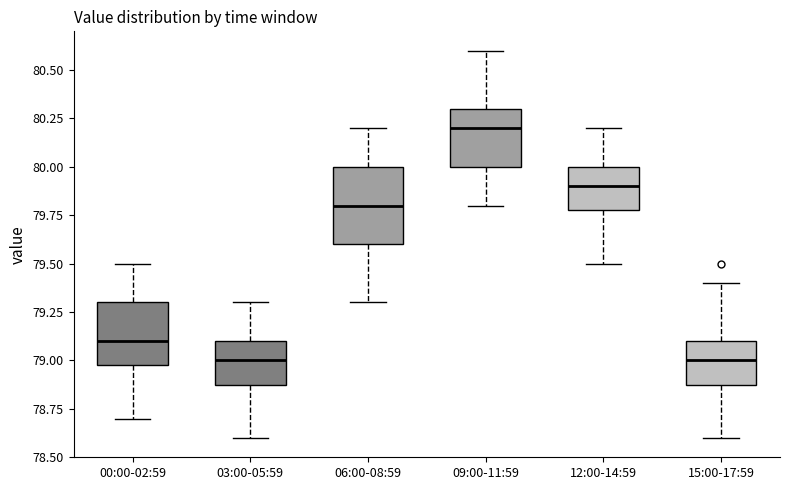

Where does the lower whisker of the box for 06:00-08:59 end on the y-axis? The values are not printed on the chart, so give them approximately, as read against the axis.

79.3